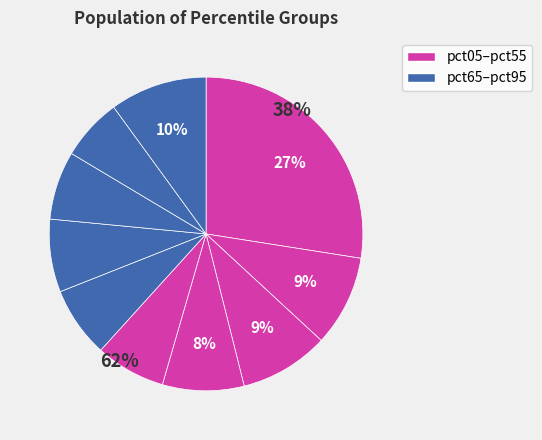

Is it true that pct95 is 10% of the pie?

True